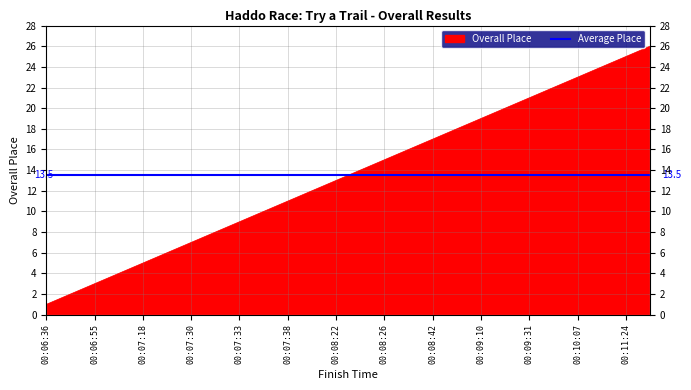

Is it true that the value at 00:09:10 is 19?

True